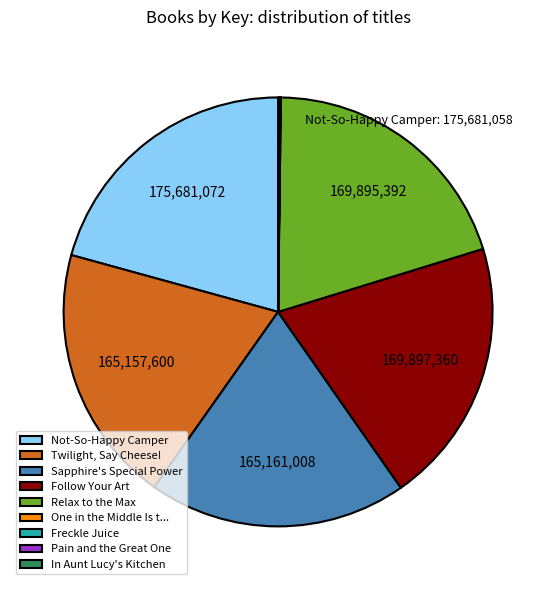

True or false: Sapphire's Special Power accounts for 19% of the total.

True